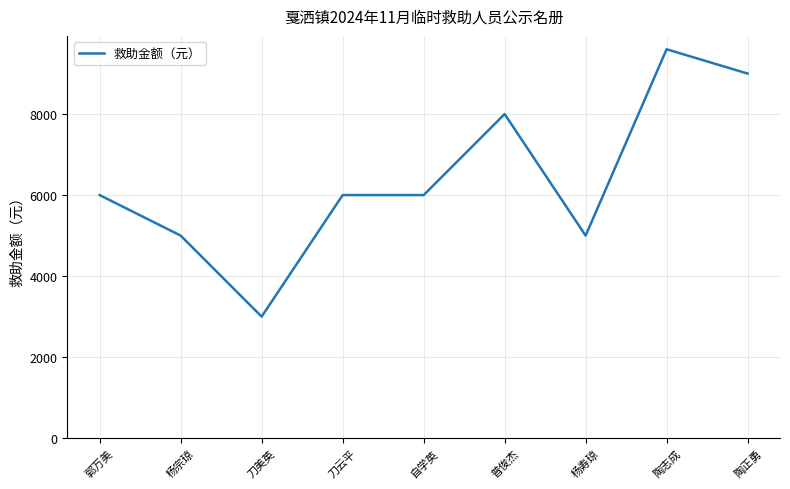

What is the smallest value displayed?

3000